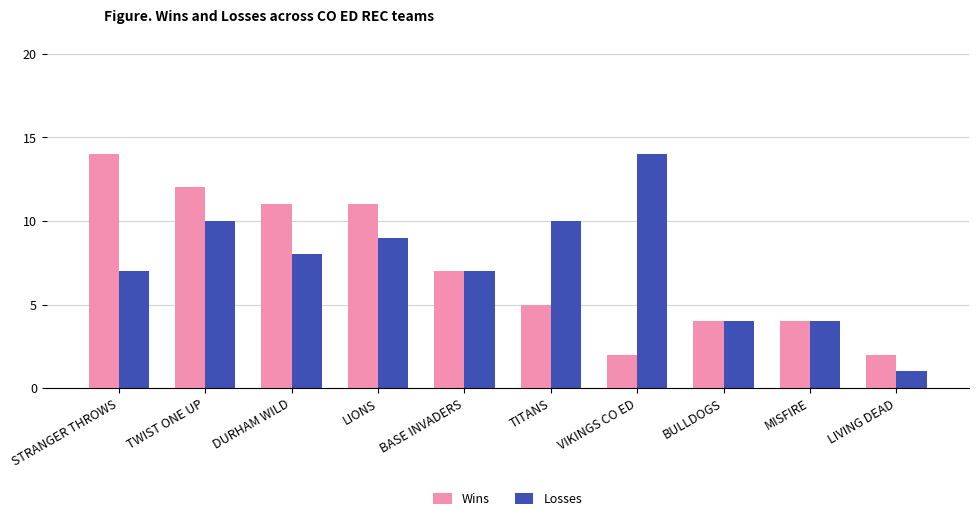

Is it true that Losses equals 15 at LIONS?

False